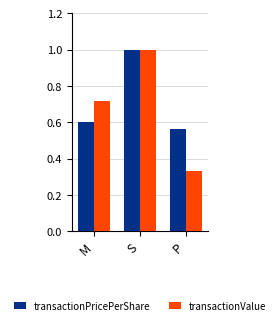

List the labels in order of transactionPricePerShare value, smallest first.

P, M, S